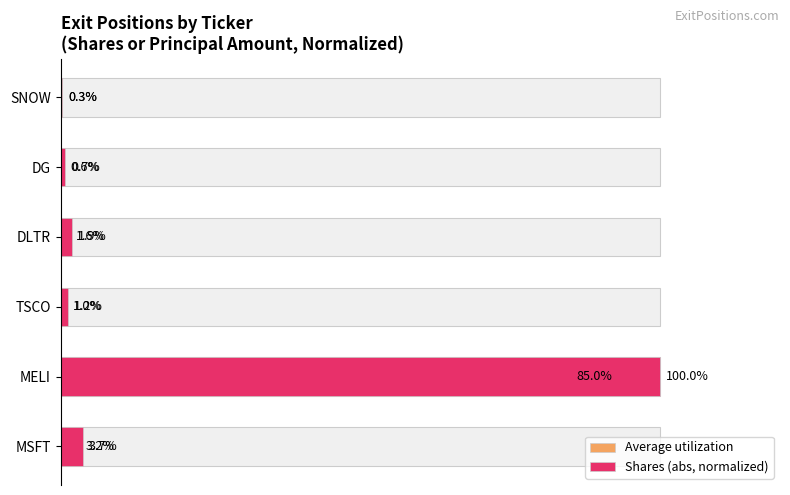

Is it true that Average utilization equals 149.3 at MELI?

False